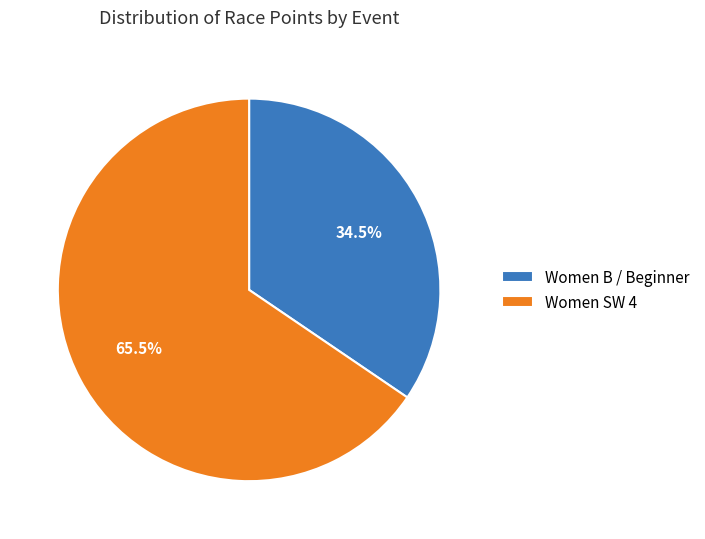

Combined, what portion of the pie is Women B / Beginner and Women SW 4?

100.0%